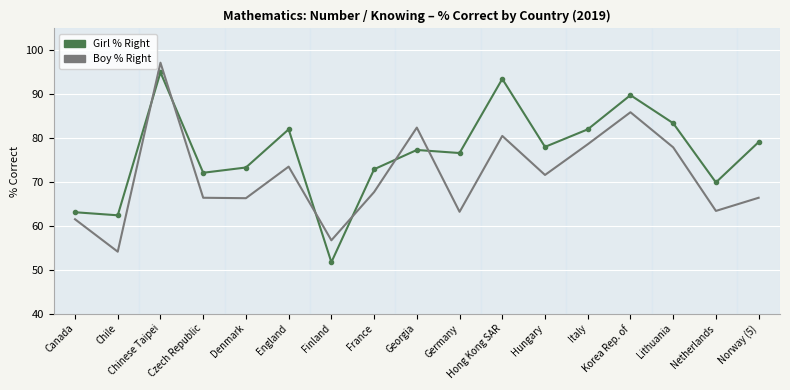

Is it true that Boy % Right equals 71.6 at Hungary?

True